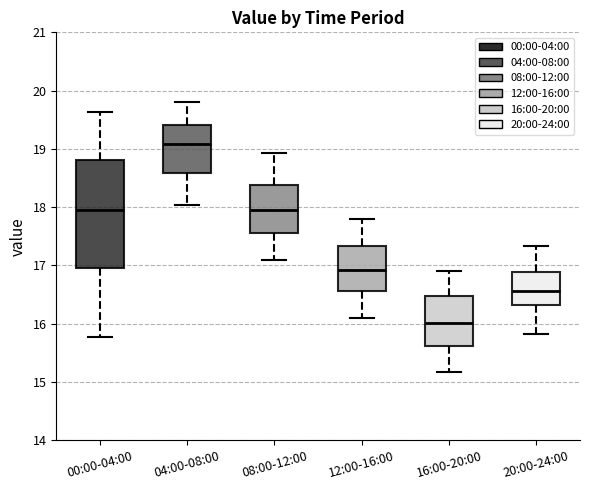

Where is the lower edge of the box for 00:00-04:00 on the y-axis? The values are not printed on the chart, so give them approximately, as read against the axis.

17.0